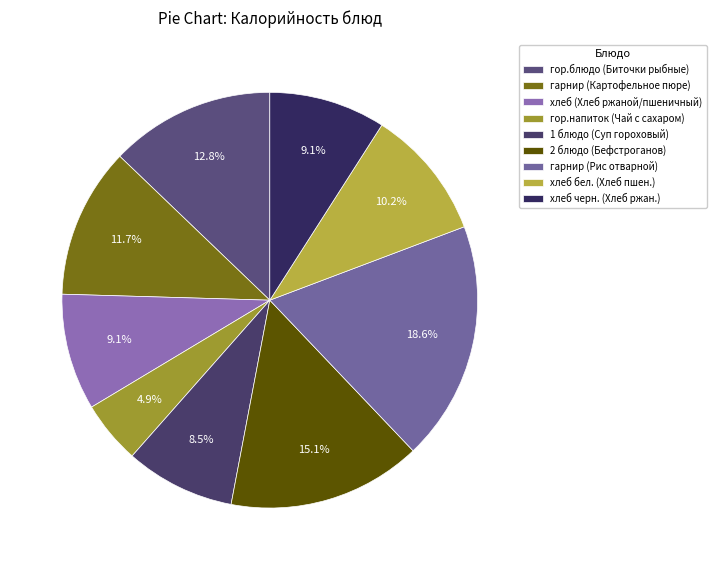

What percentage is the гарнир (Картофельное пюре) slice, to the nearest percent?

12%